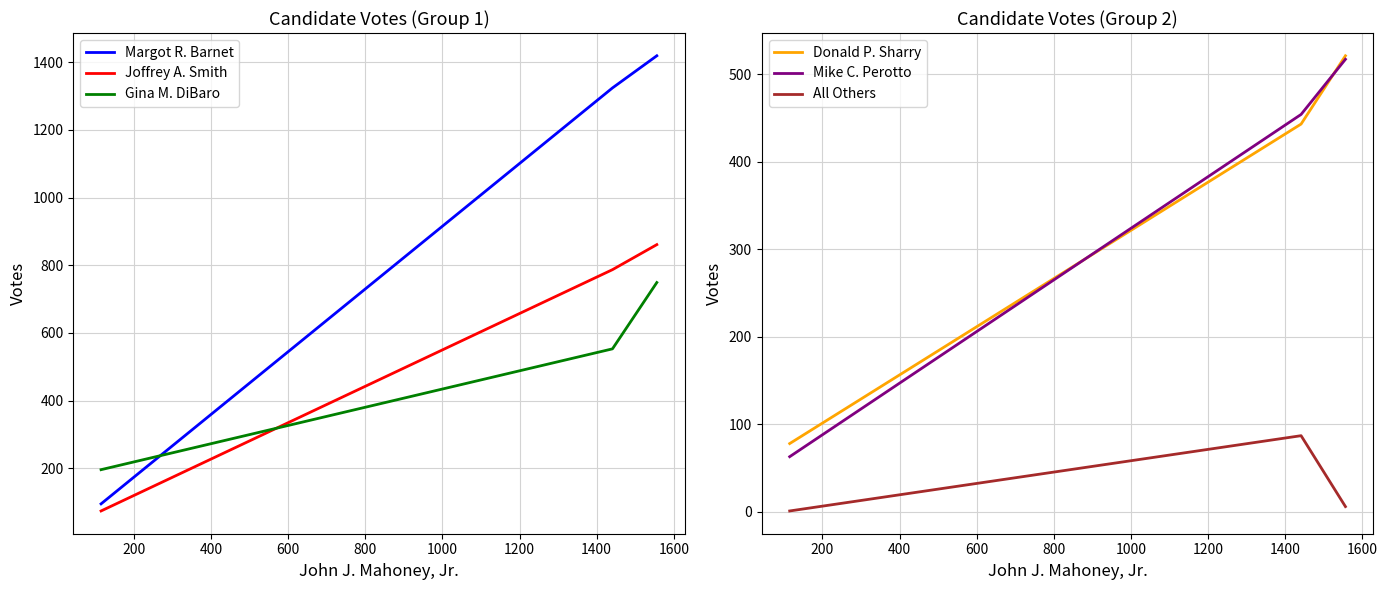

Which series has the widest spread of values?

Margot R. Barnet